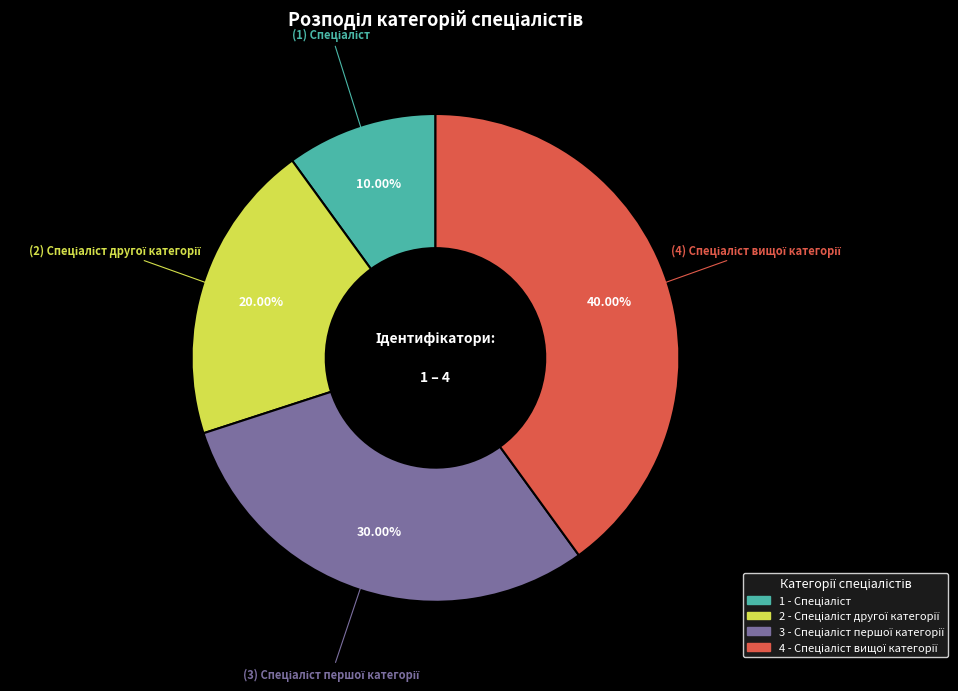

Count the number of slices in the pie.

4